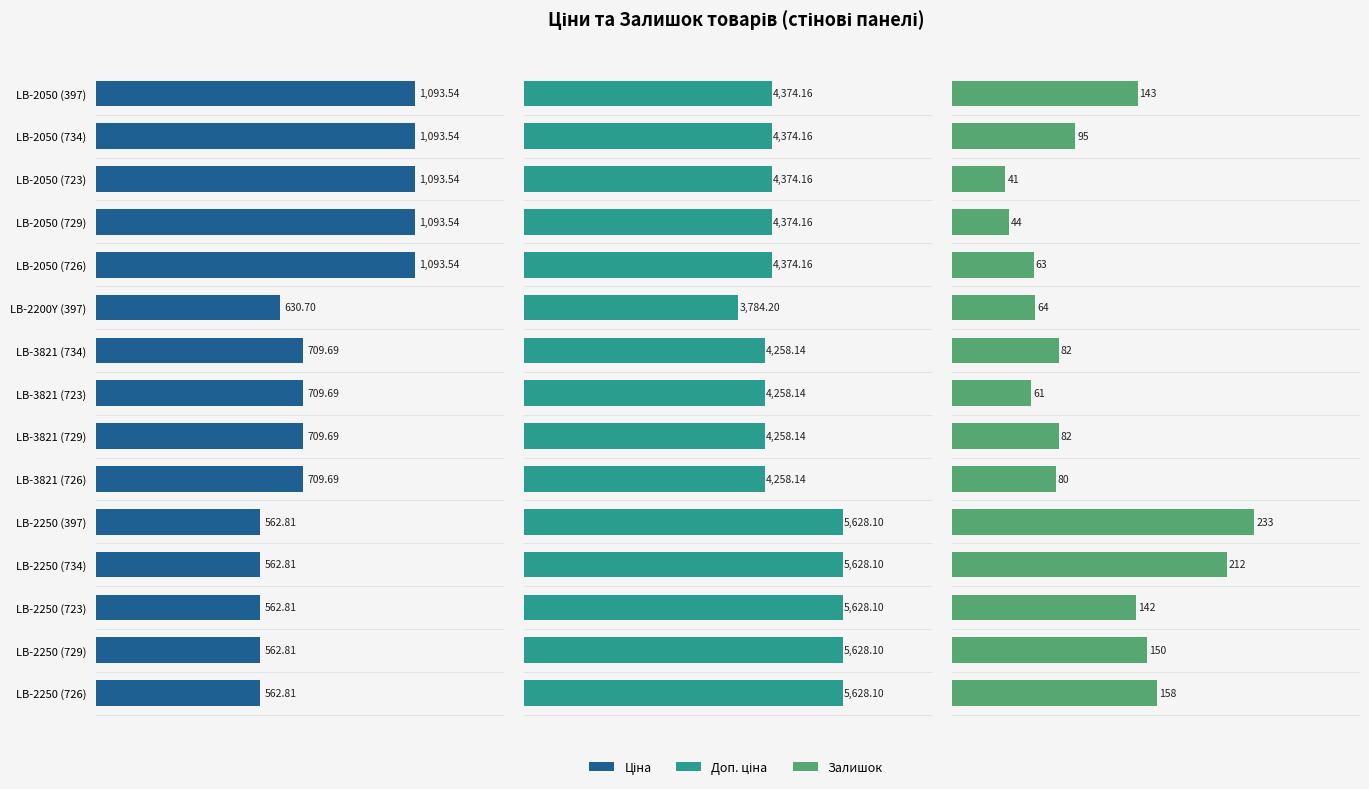

Between LB-3821 (726) and LB-2050 (726), which is larger?

LB-2050 (726)